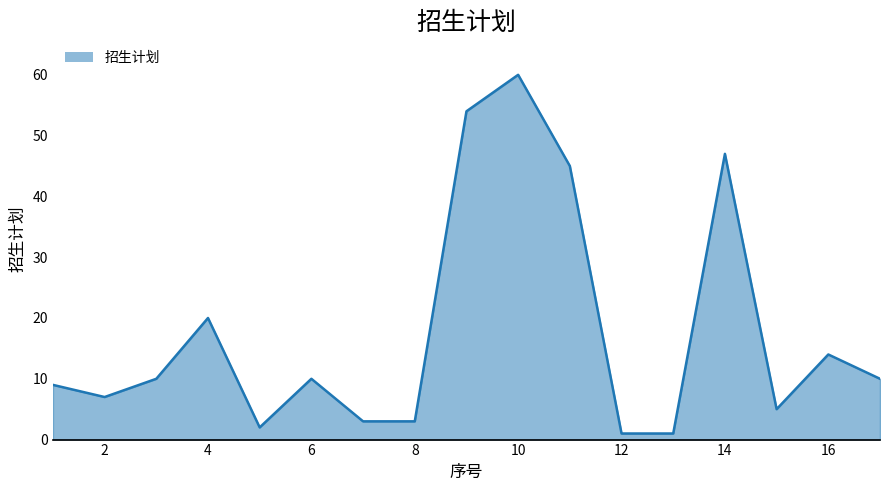

What is the greatest value displayed?

60